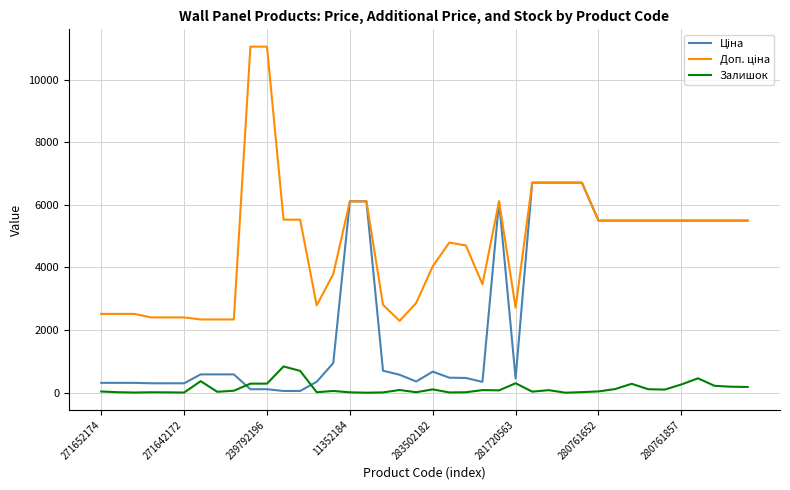

What is the maximum value shown in the chart?

11055.0